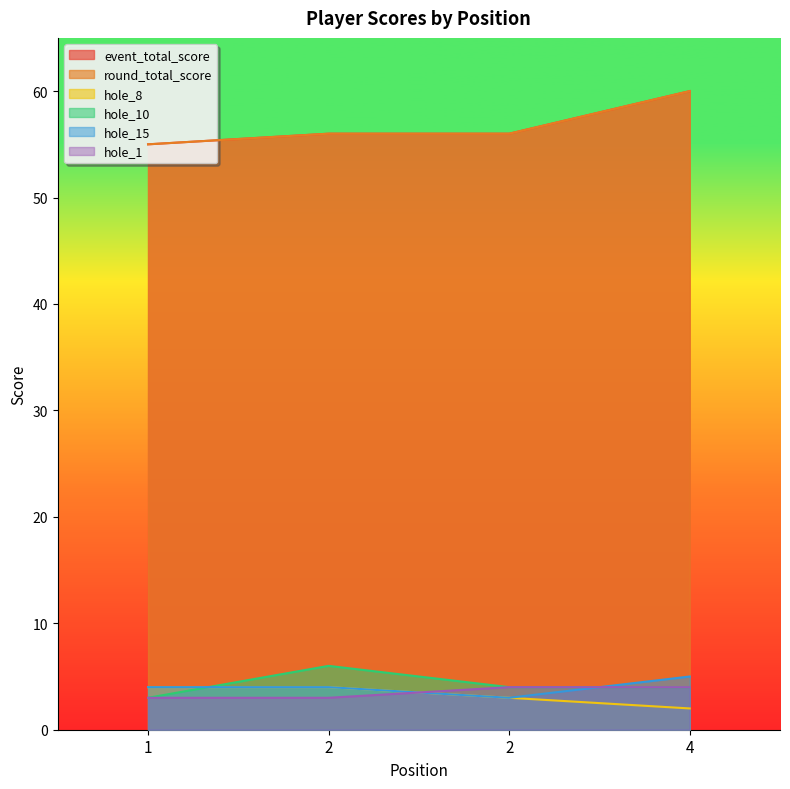

Which series has the widest spread of values?

event_total_score